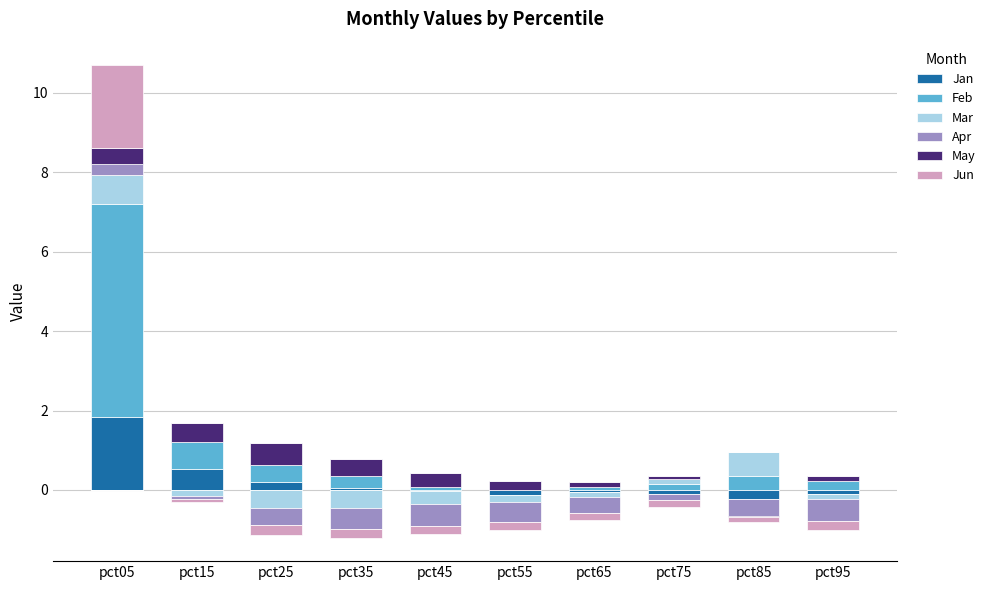

True or false: Apr has a value of 0.4 at pct05.

False